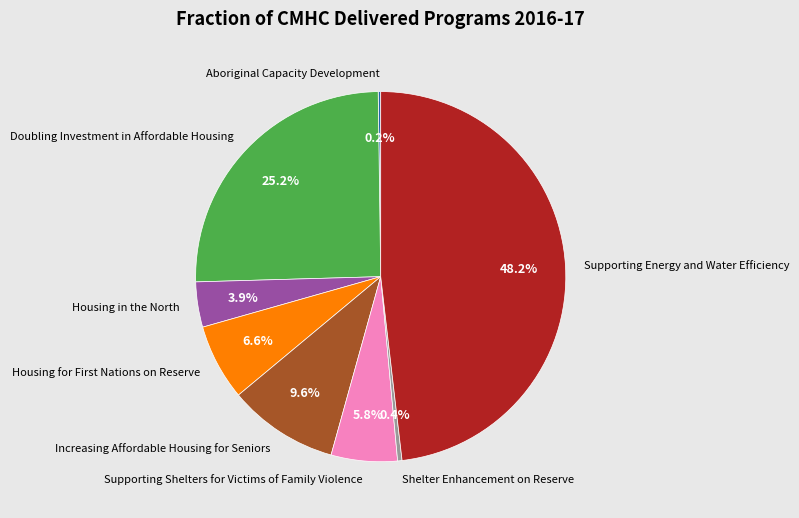

True or false: Housing in the North accounts for 4% of the total.

True